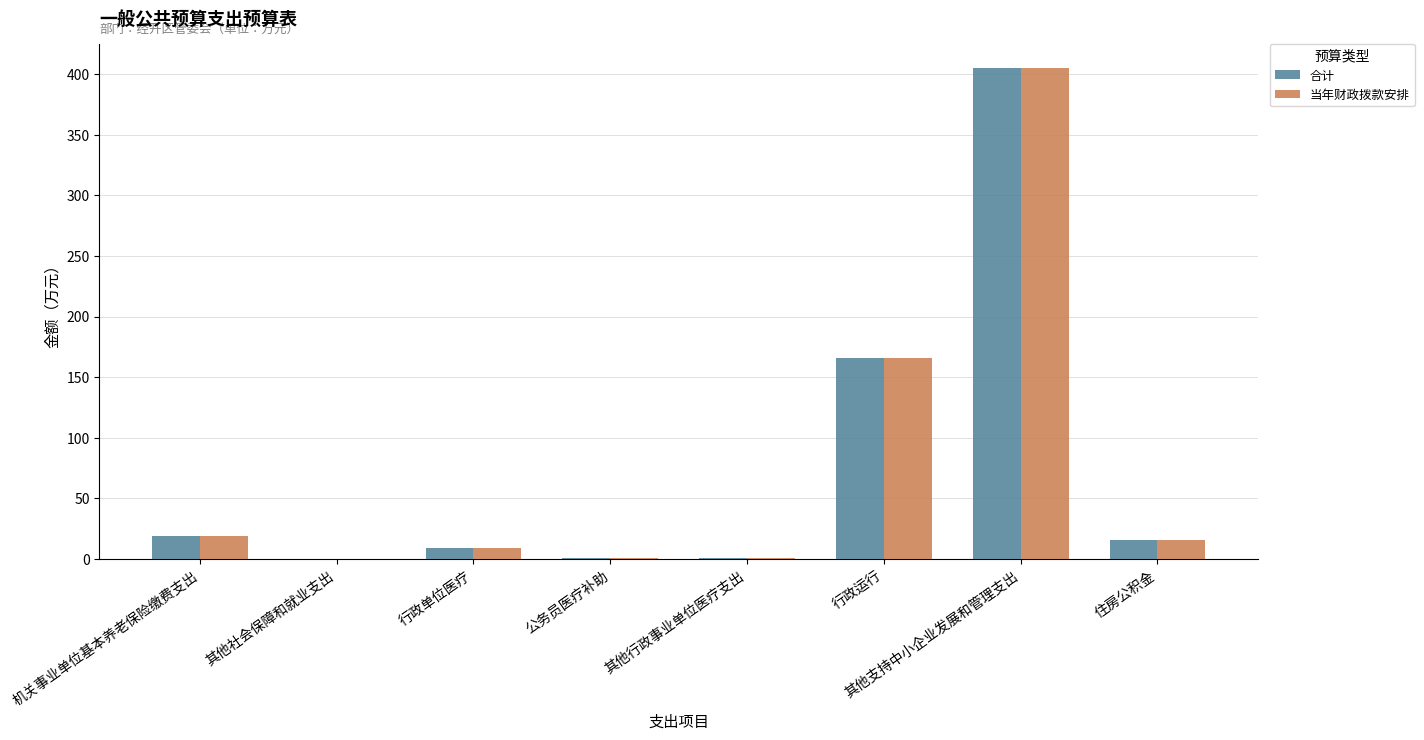

Which category has the highest value in the 合计 series?

其他支持中小企业发展和管理支出